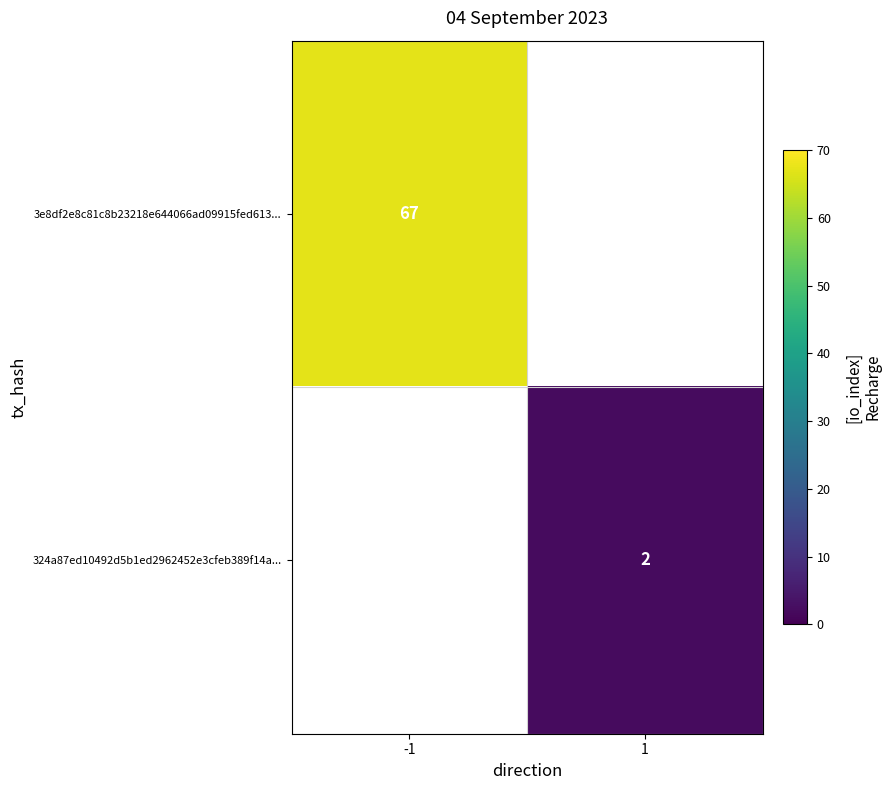

Is it true that 324a87ed10492d5b1ed2962452e3cfeb389f14a... equals 2 at 1?

True